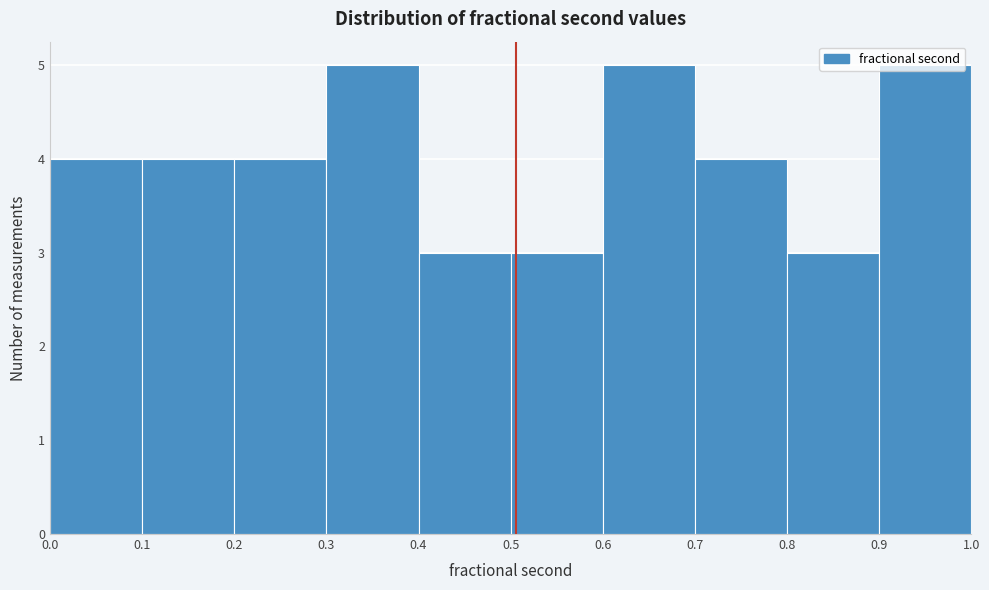

Reading left to right, list every bar in this chart as the range it spans on the x-axis followed by its height. The values are not printed on the chart, so give them approximately, as read against the axis.

0.0 to 0.1: 4
0.1 to 0.2: 4
0.2 to 0.3: 4
0.3 to 0.4: 5
0.4 to 0.5: 3
0.5 to 0.6: 3
0.6 to 0.7: 5
0.7 to 0.8: 4
0.8 to 0.9: 3
0.9 to 1.0: 5